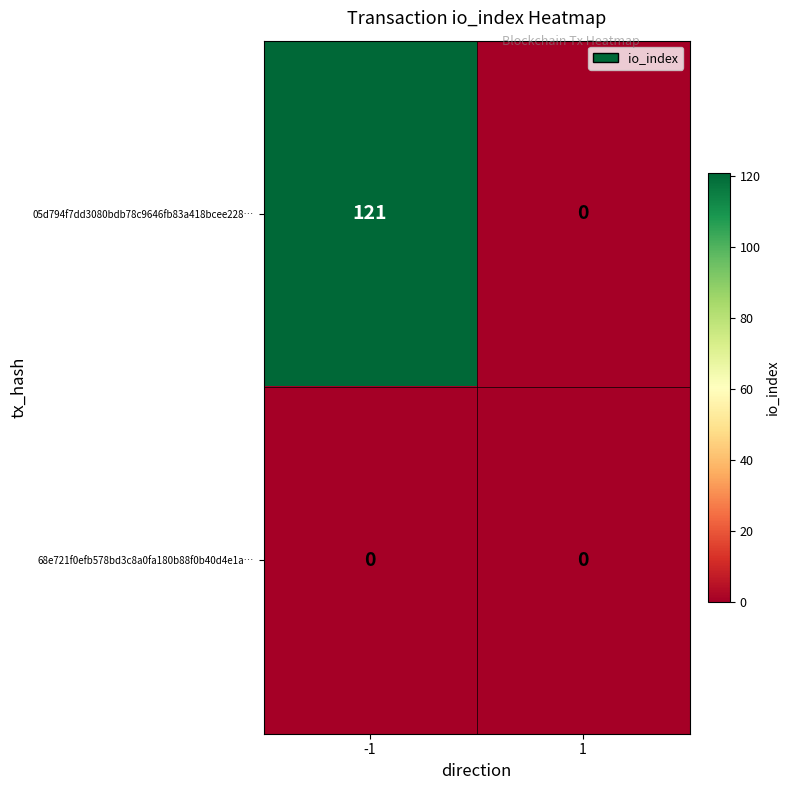

Reading left to right, what are all the values shown in this chart?

05d794f7dd3080bdb78c9646fb83a418bcee228…: 121	0
68e721f0efb578bd3c8a0fa180b88f0b40d4e1a…: 0	0